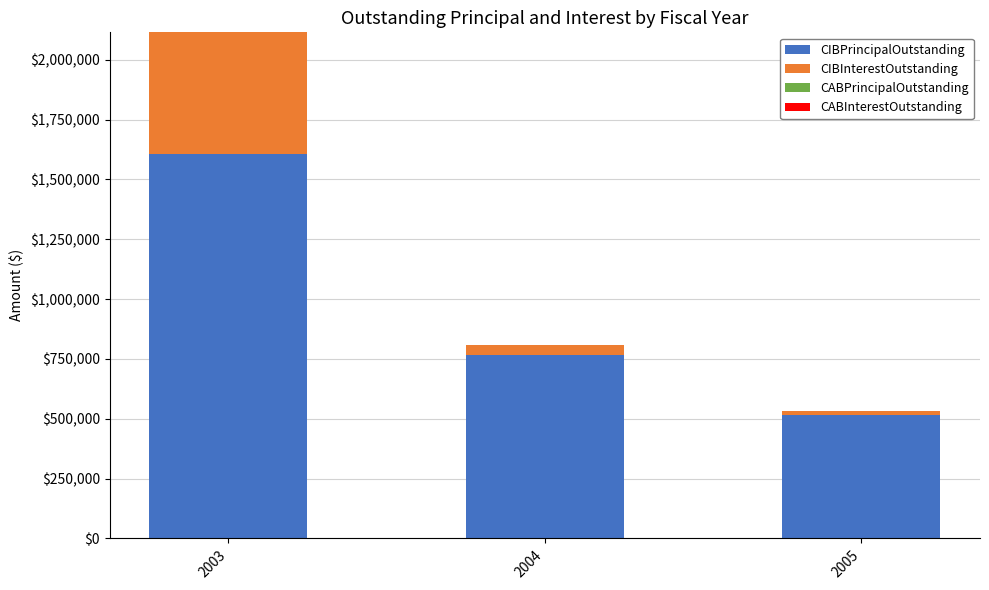

How many categories are shown in the chart?

3